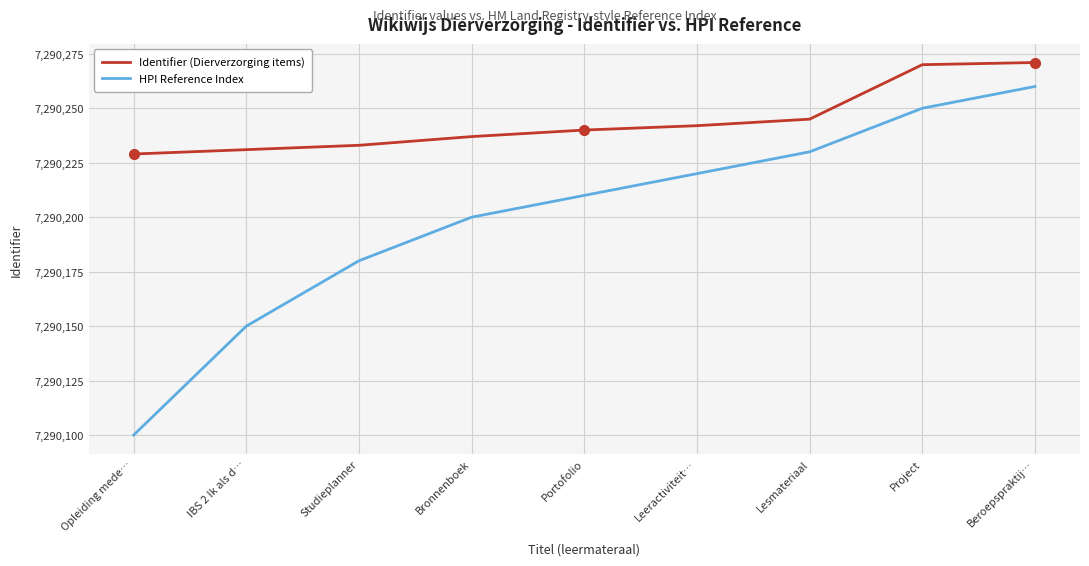

How many lines are shown in the chart?

2